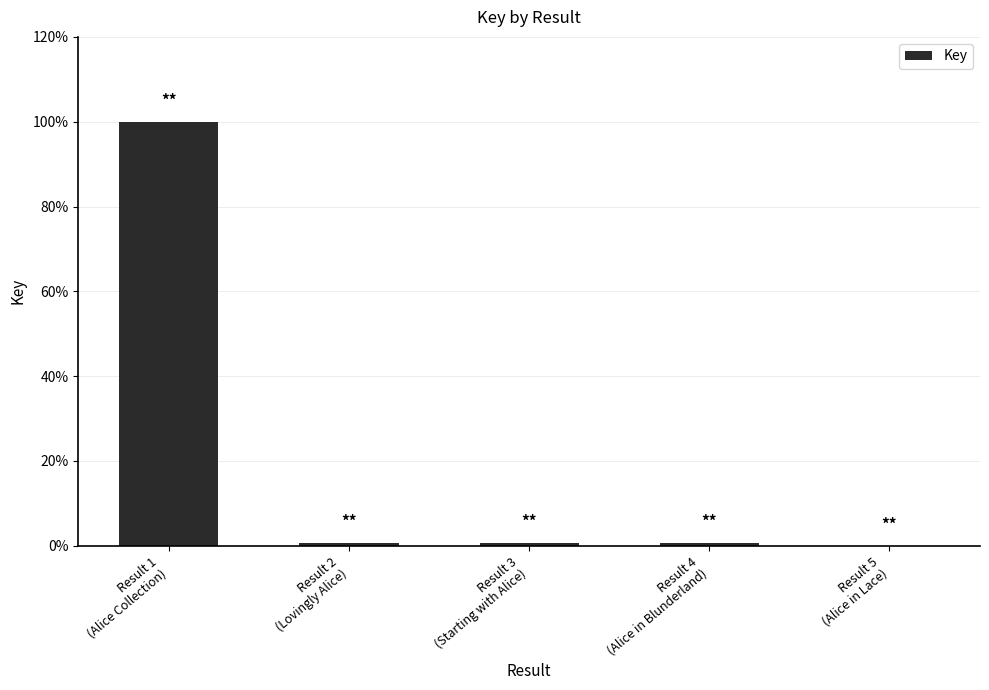

Are the bars horizontal?

No